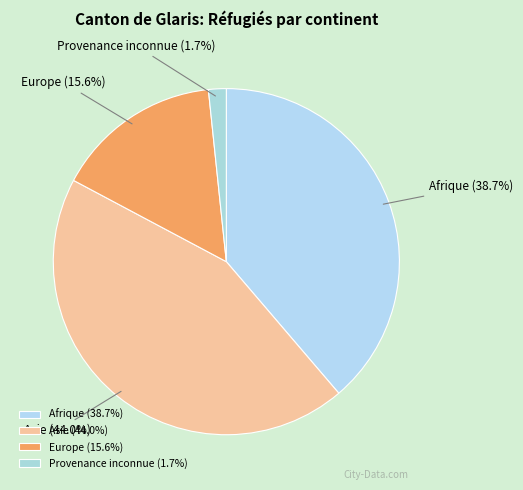

What is the smallest slice in the pie chart?

Provenance inconnue